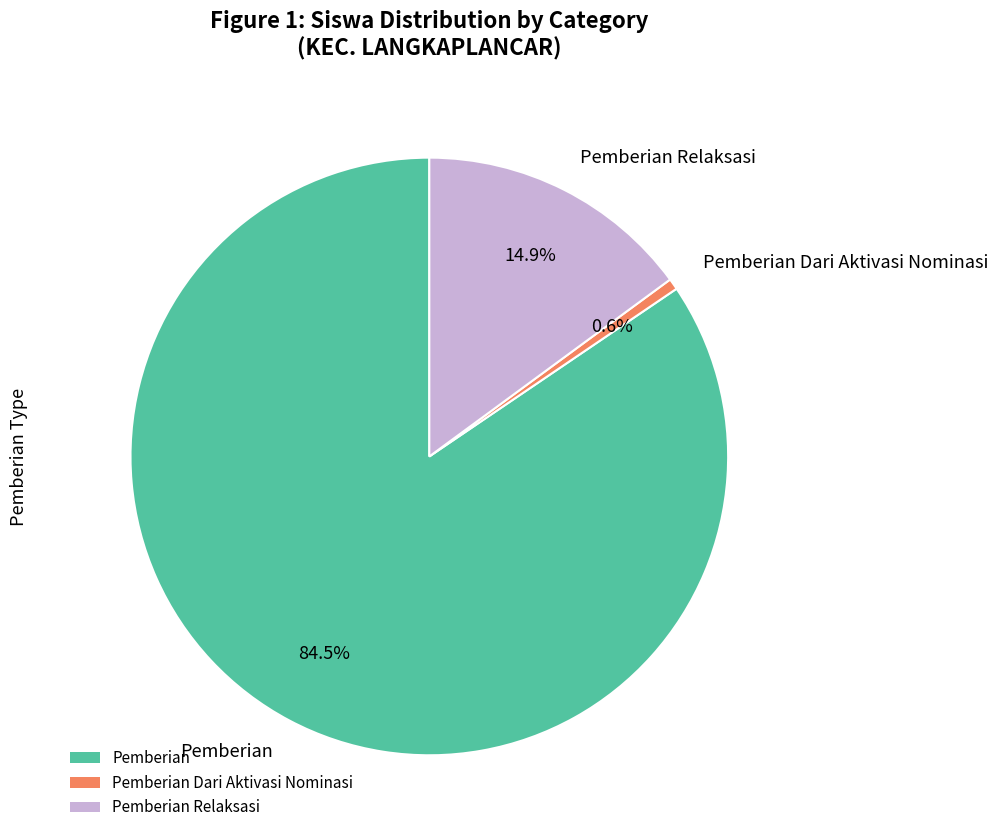

Which slice is the smallest?

Pemberian Dari Aktivasi Nominasi